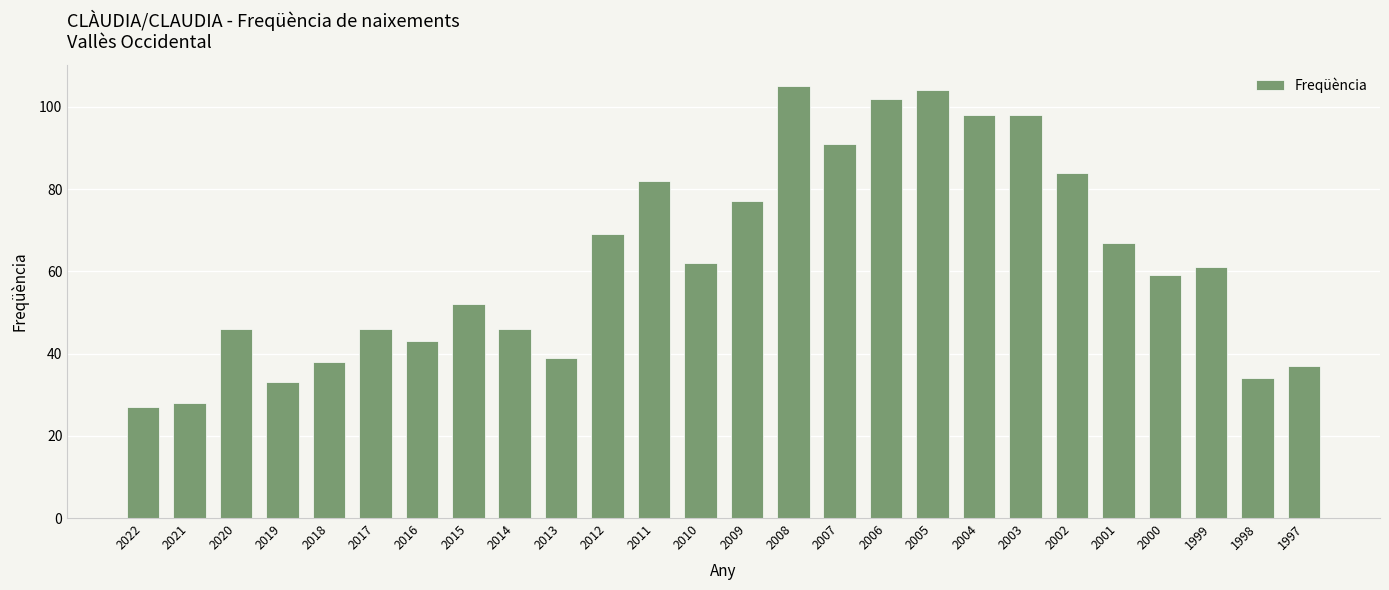

How many values are below 61?

13